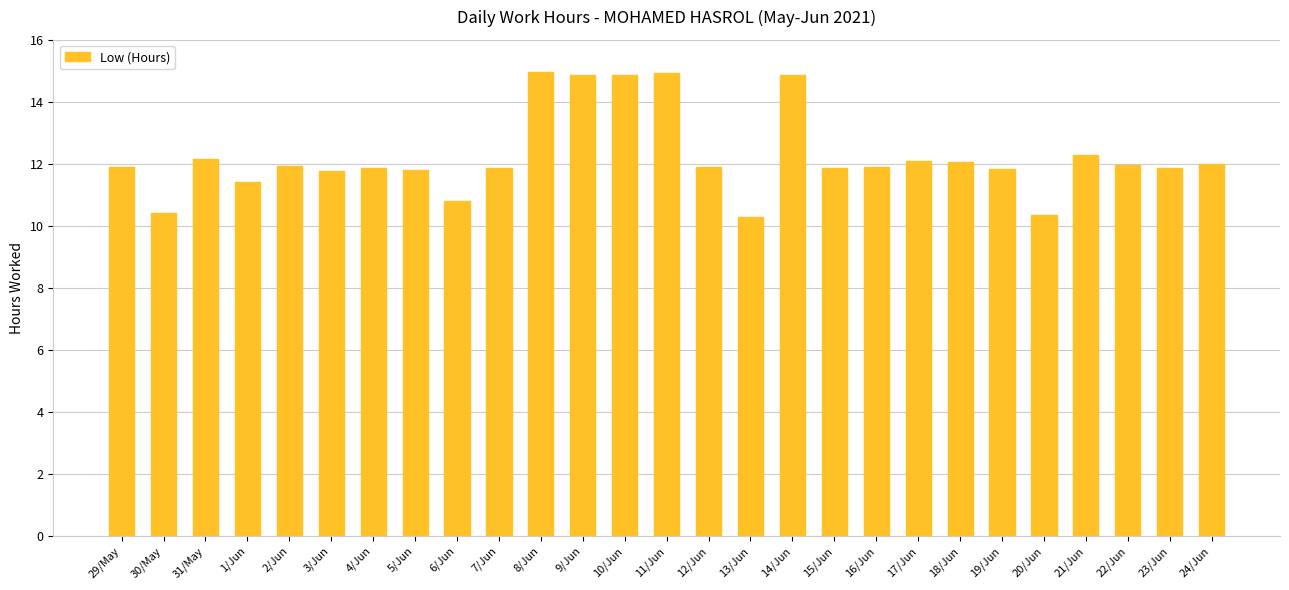

What is the difference between the values at 2/Jun and 9/Jun?

2.9